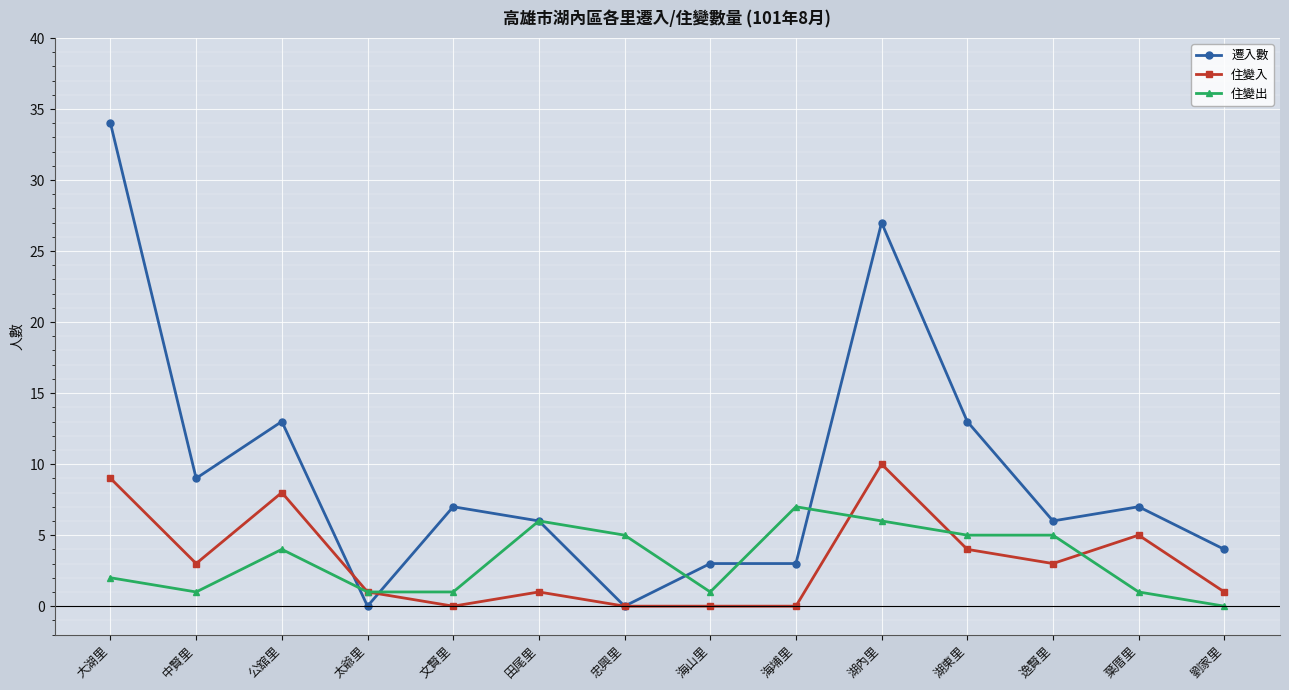

What is the sum of the 住變入 values at 田尾里 and 海山里?

1